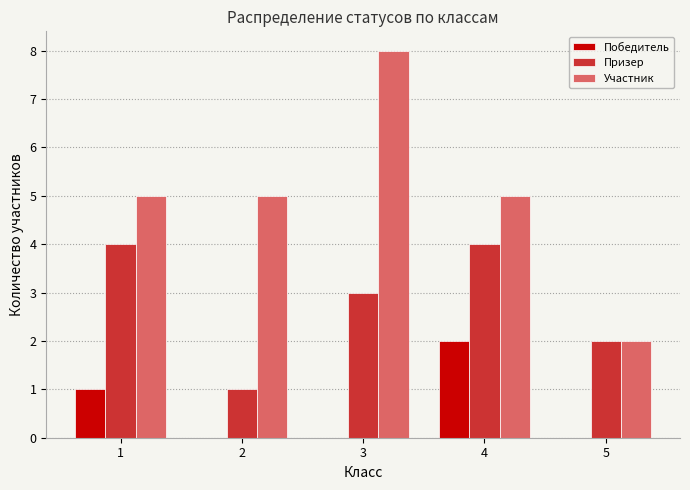

Is the value of Победитель at 5 greater than the value of Участник at 1?

No